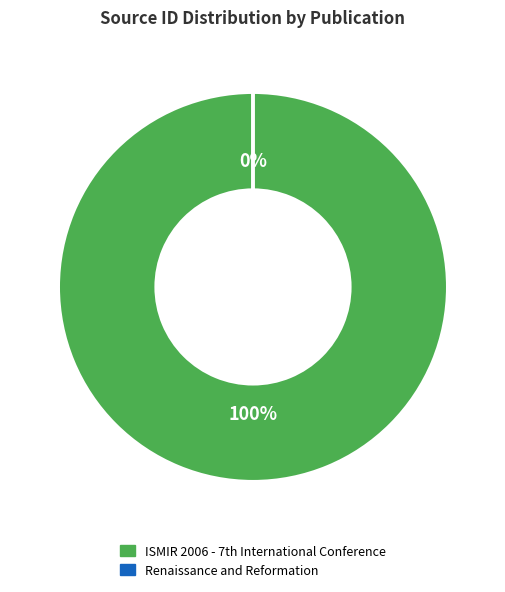

Rank the categories by value from highest to lowest.

ISMIR 2006 - 7th International Conference, Renaissance and Reformation